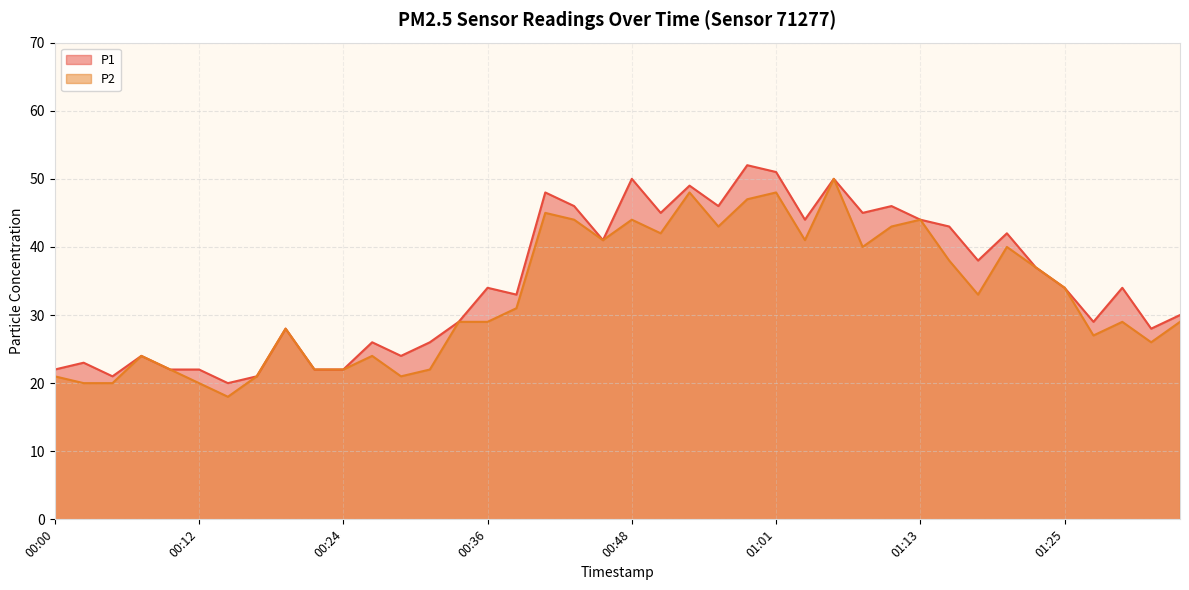

Is it true that P2 equals 24 at 00:27?

True